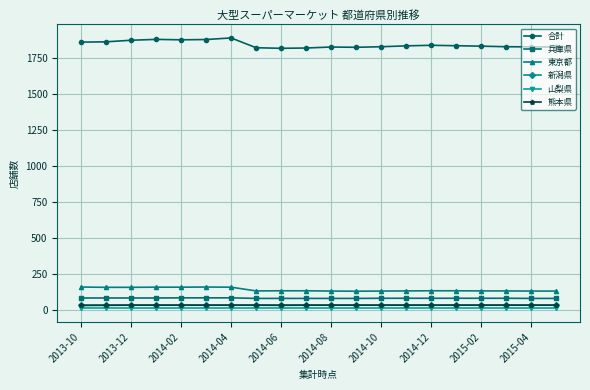

True or false: 合計 has more than 2 points higher than both neighbors.

True